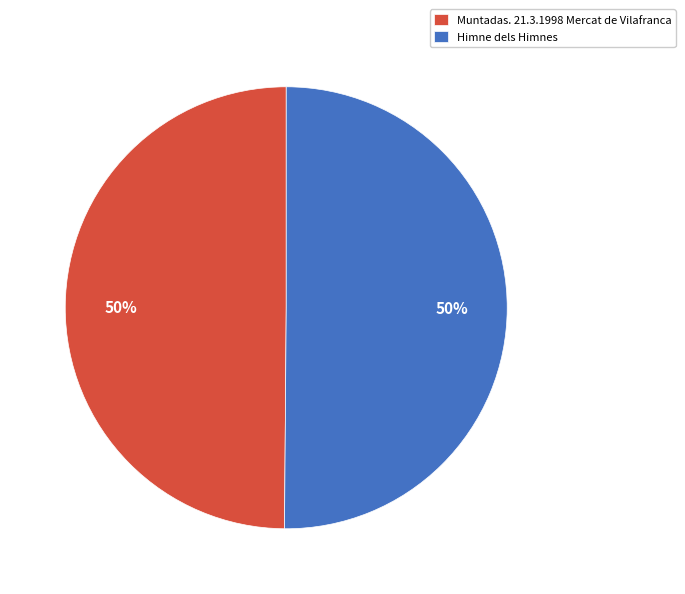

Do Himne dels Himnes and Muntadas. 21.3.1998 Mercat de Vilafranca together represent more than half of the pie?

Yes